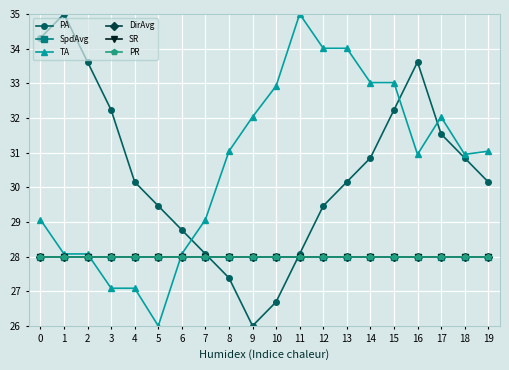

True or false: DirAvg has a value of 28.0 at 18.

True